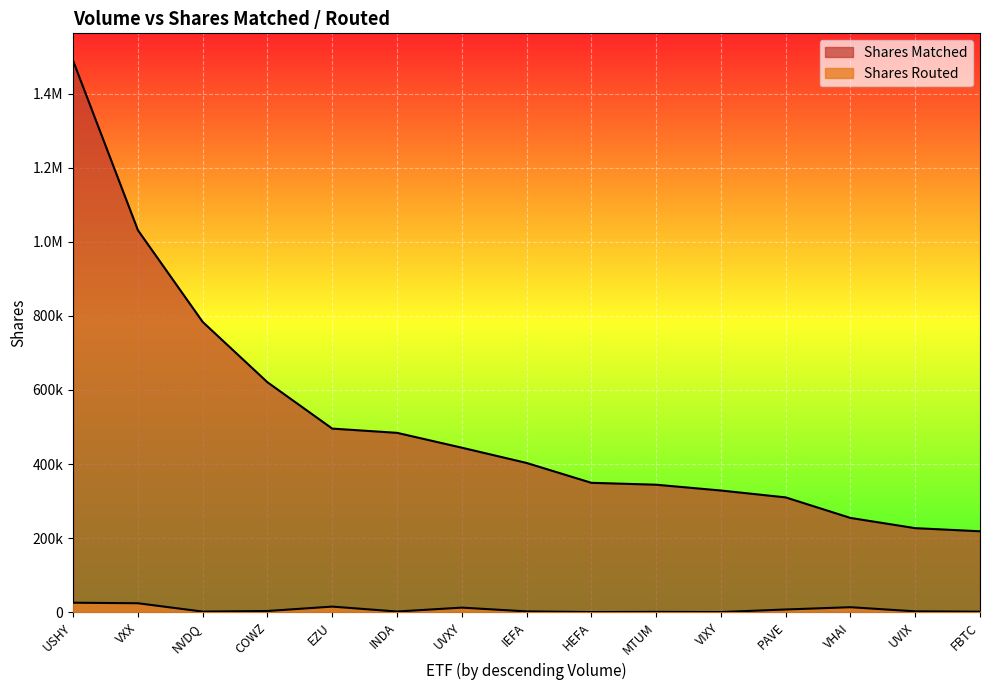

True or false: Shares Routed has a value of 3392 at PAVE.

False